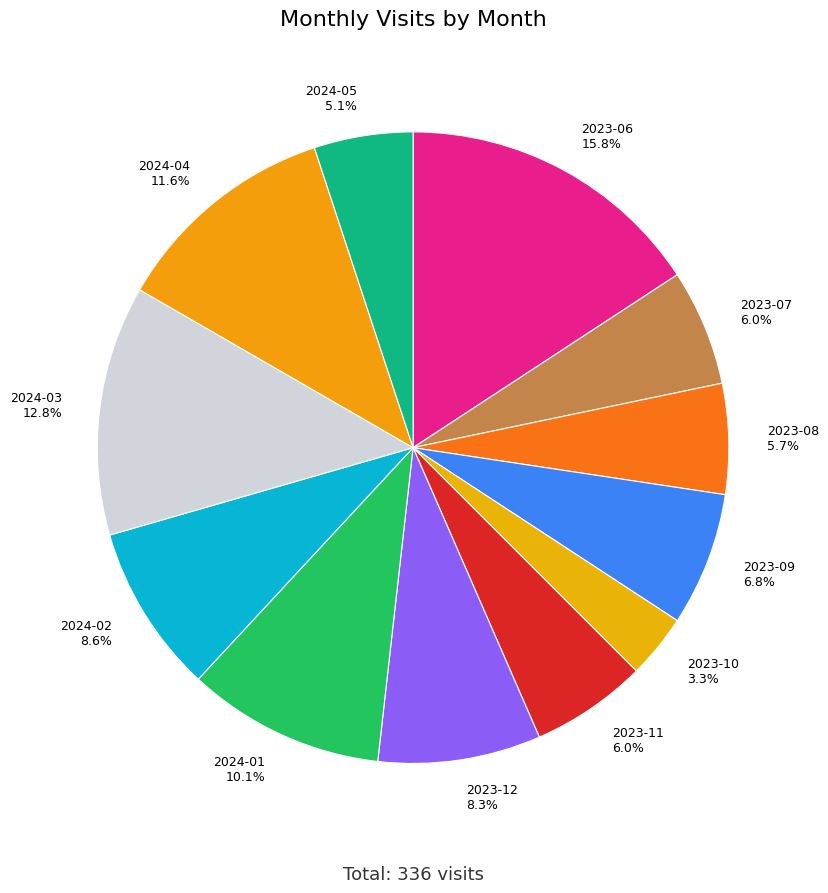

To the nearest percent, what portion does 2024-02 represent?

9%